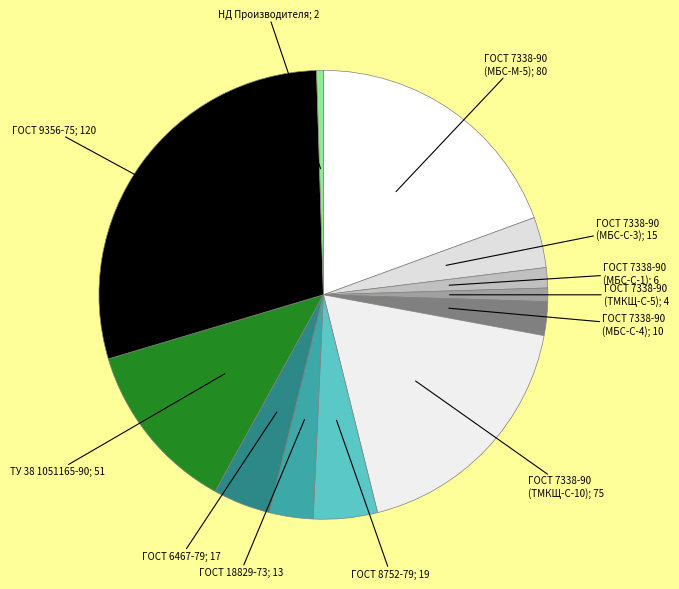

Does ГОСТ 7338-90 (ТМКЩ-С-10) represent more than half of the total?

No